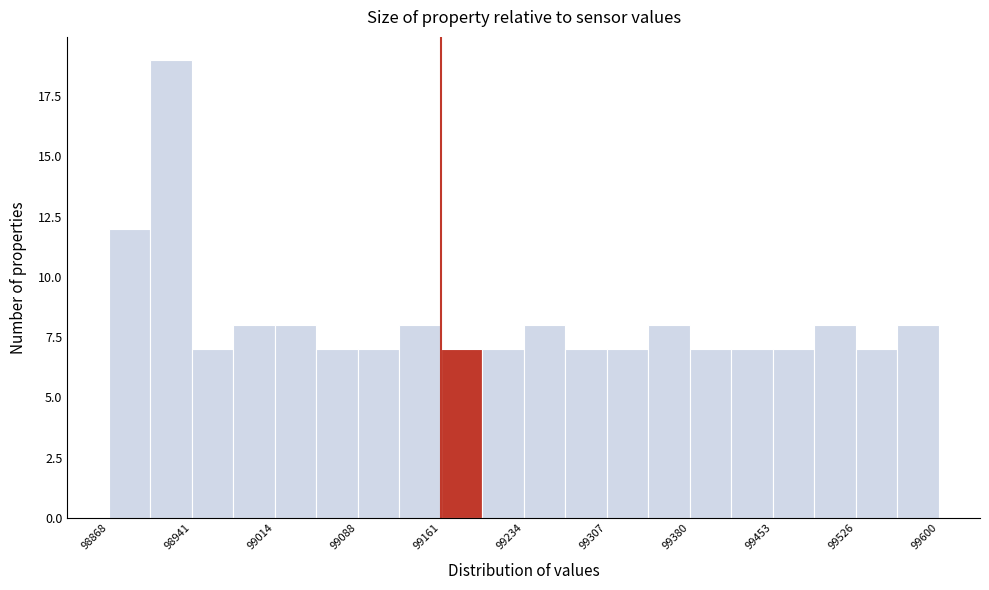

Around what value on the x-axis is the tallest bar? Give the approximate position of its centre, as read against the axis.

98920